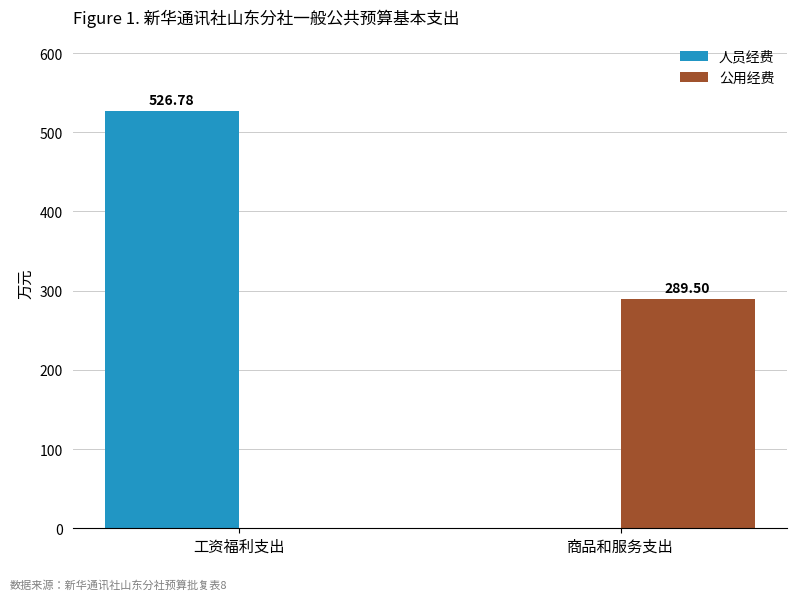

What is the approximate value of 人员经费 at 工资福利支出?

526.8